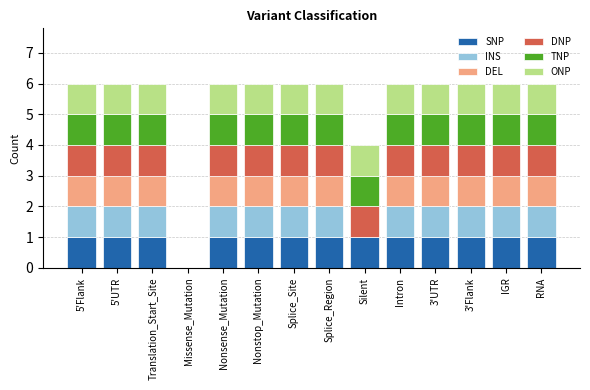

How many data points does each series have?

14